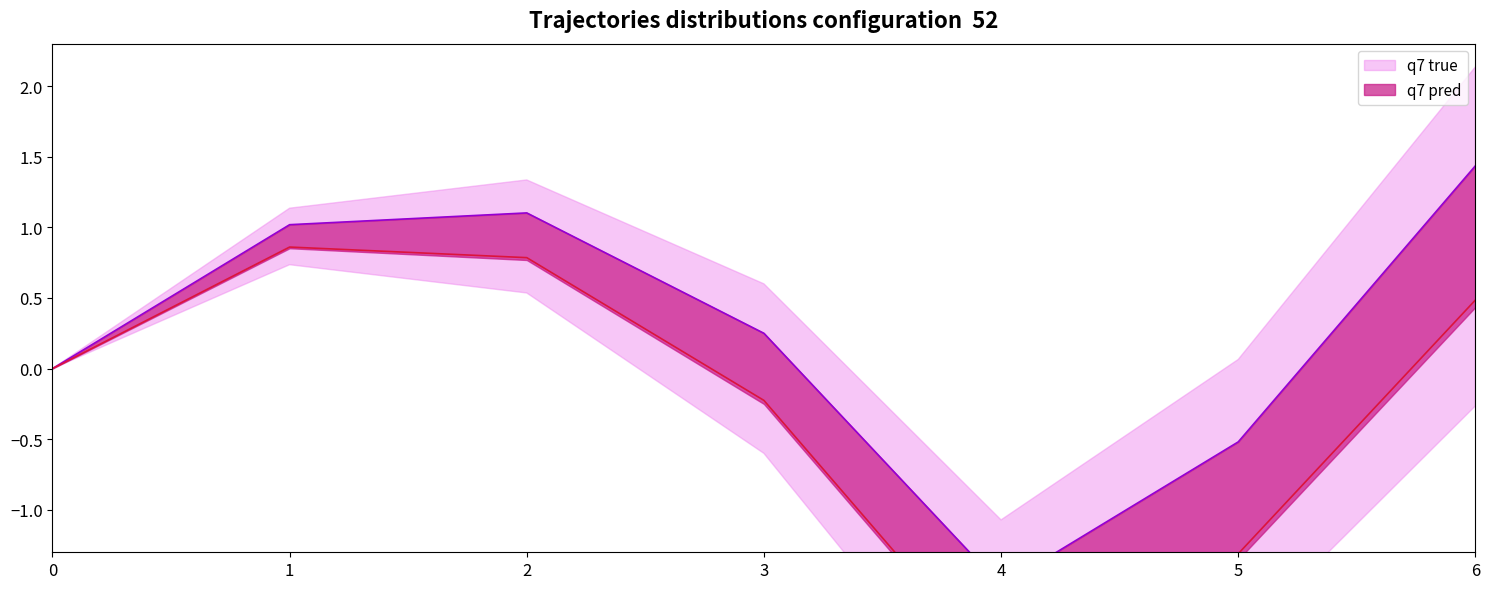

True or false: q7 true has more than 1 points higher than both neighbors.

False